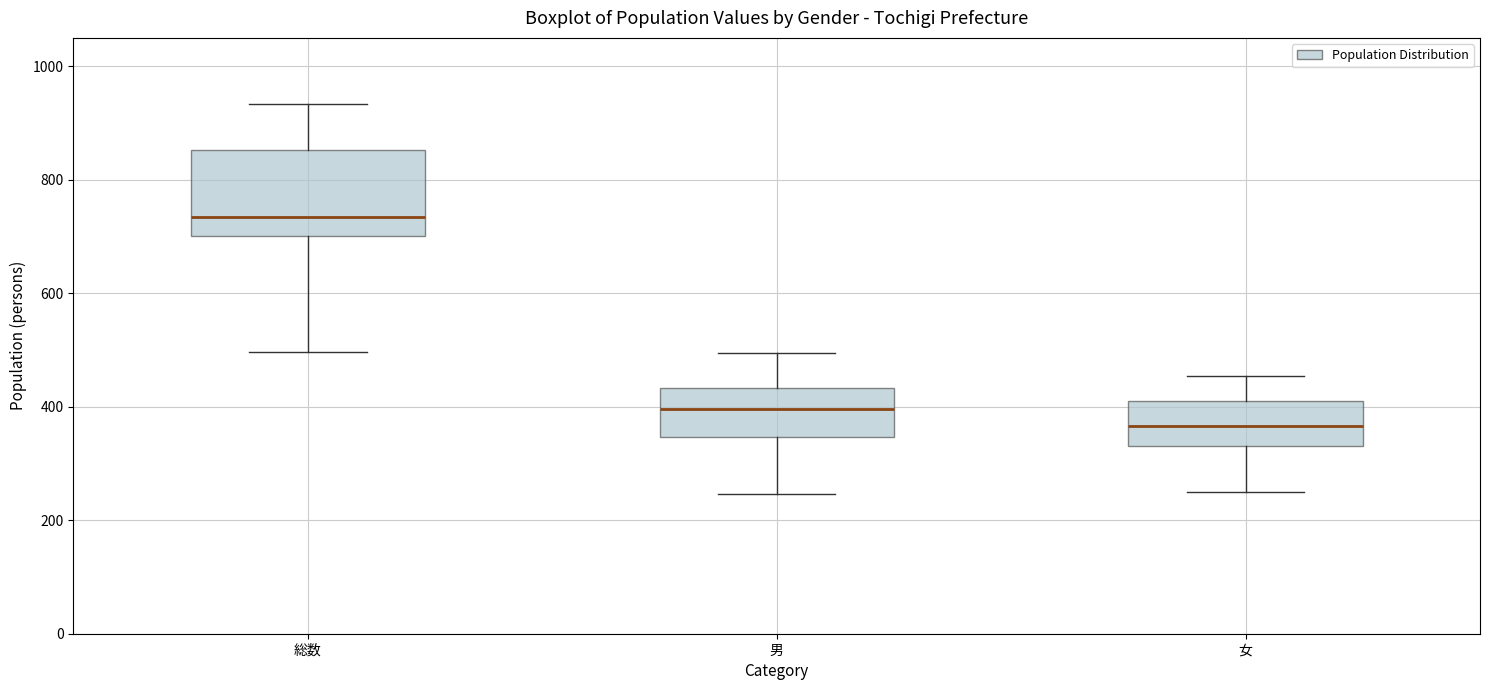

Reading left to right, transcribe this box plot: for each box, give where its median line is, the range the box spans, and where its two whiskers end, as read against the y-axis. The values are not printed on the chart, so give them approximately, as read against the axis.

総数: median 740, box 700 to 860, whiskers 500 to 940
男: median 400, box 340 to 440, whiskers 240 to 500
女: median 360, box 340 to 400, whiskers 260 to 460